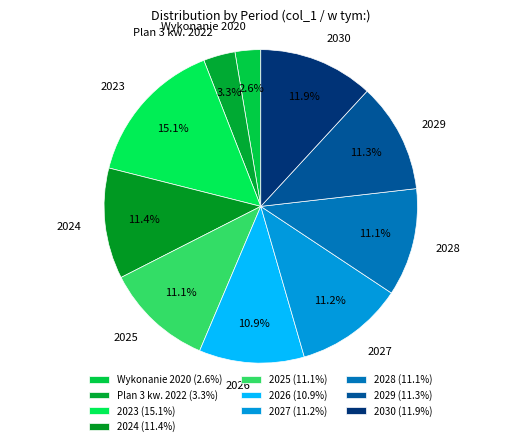

What is the ratio of the value at 2030 to the value at 2024?

1.0